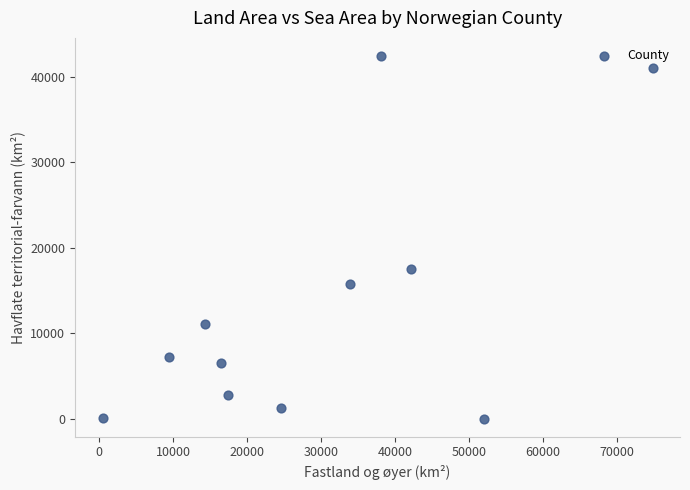

What Y value in the scatter plot is closest to 21201?

17466.6